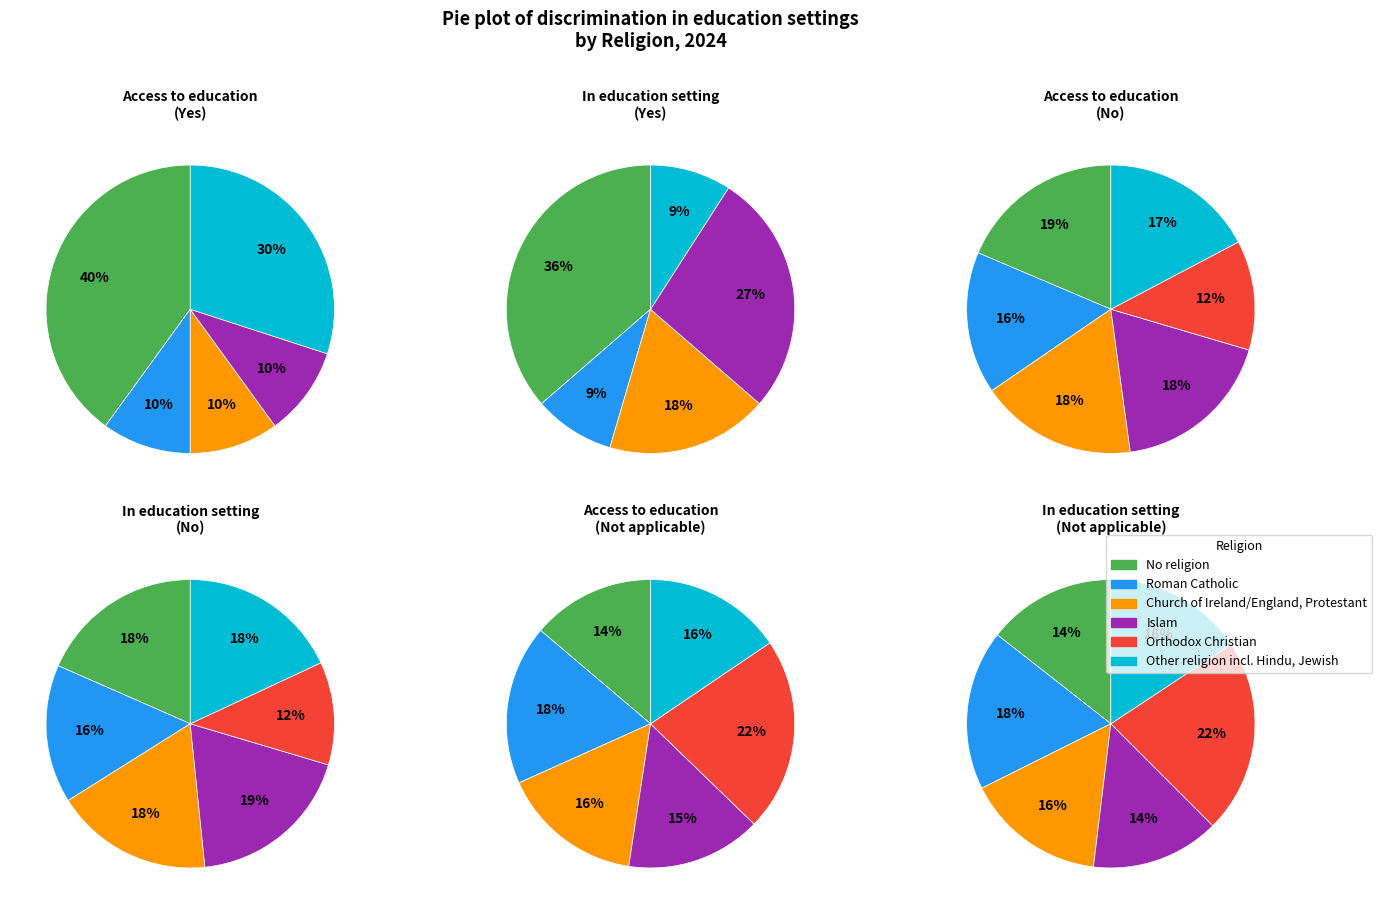

Does any single category account for the majority?

No